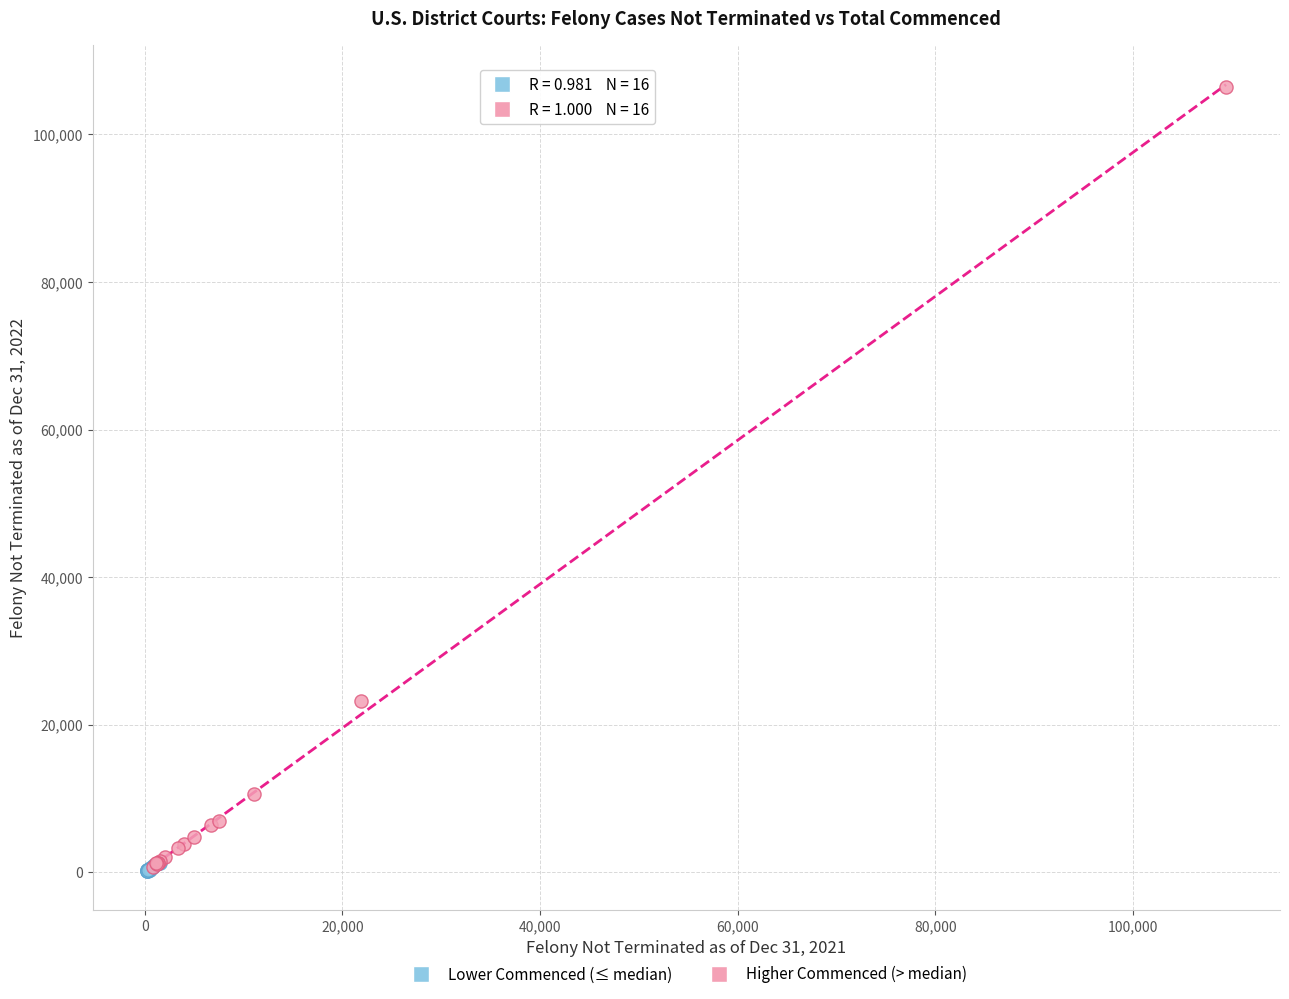

Which series has the widest spread of Y values?

Higher Commenced (> median)